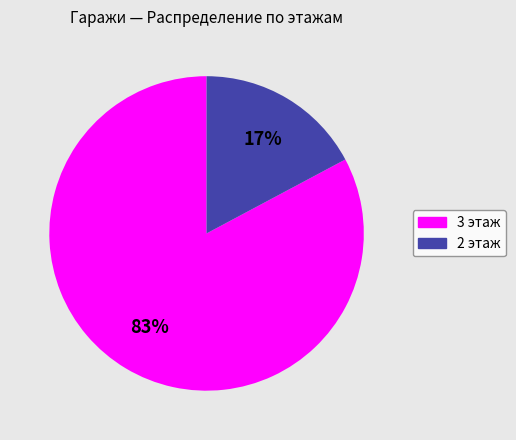

To the nearest percent, what is the difference between the 2 этаж and 3 этаж slice percentages?

66%